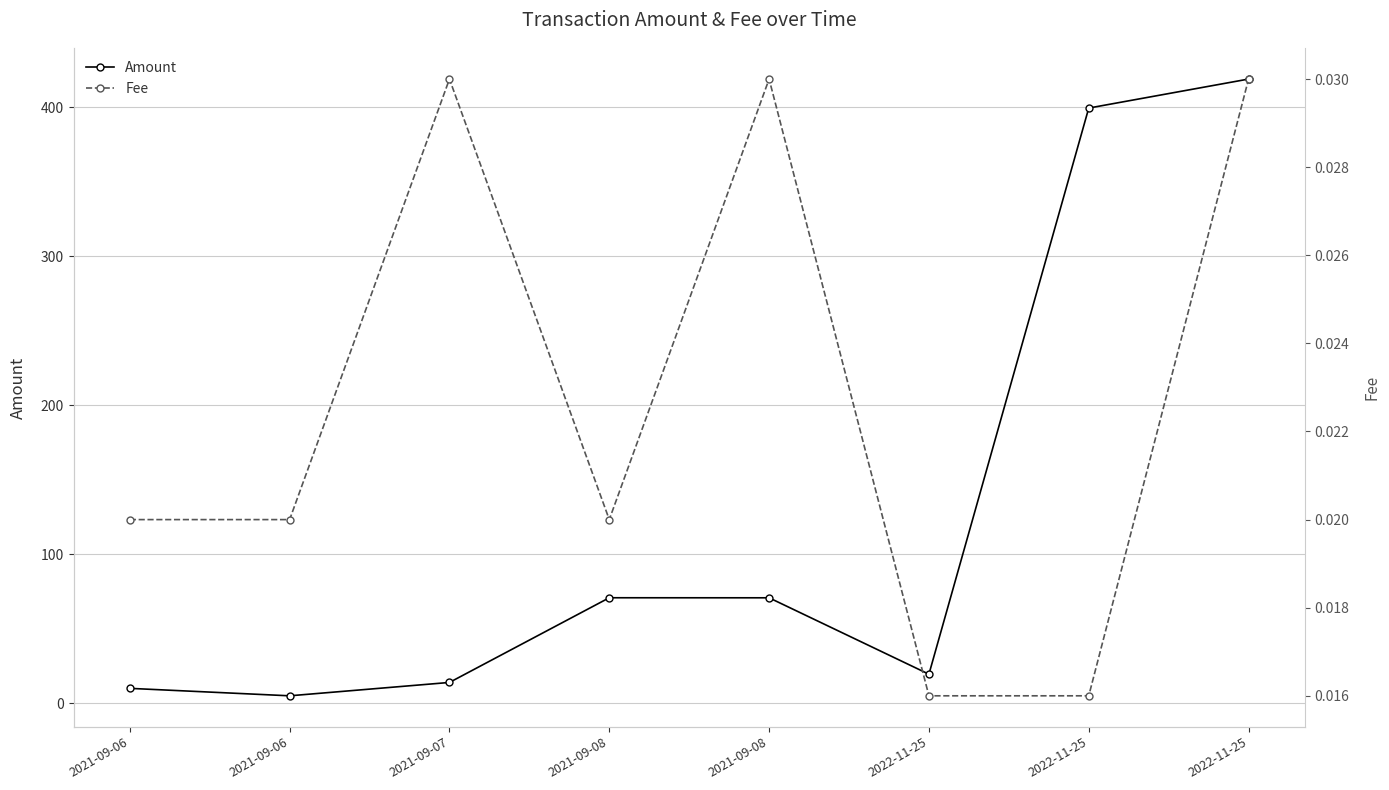

Which category has the lowest value across all series?

2022-11-25